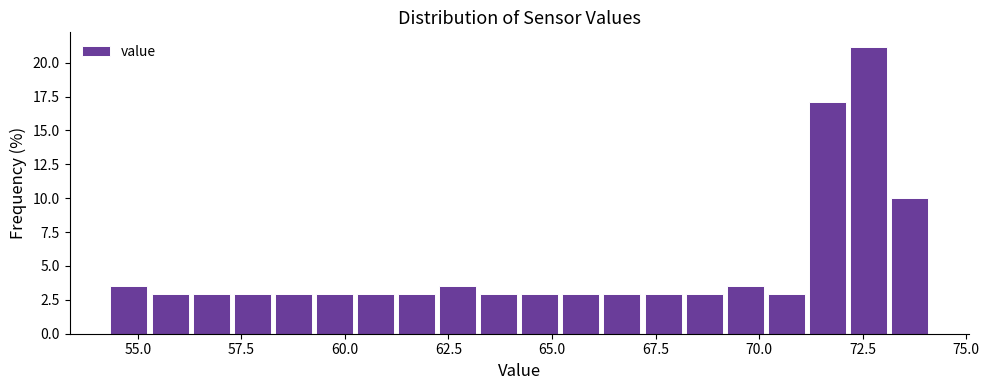

Read against the x-axis, roughly where is the centre of the tallest bar?

72.5